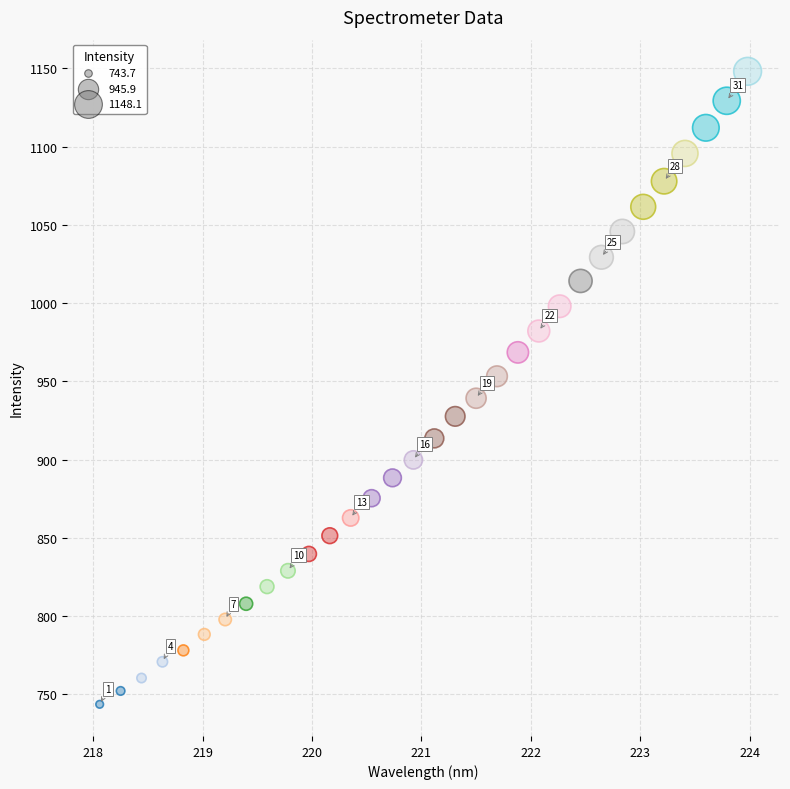

What is the range of Y values (max minus min)?

404.4